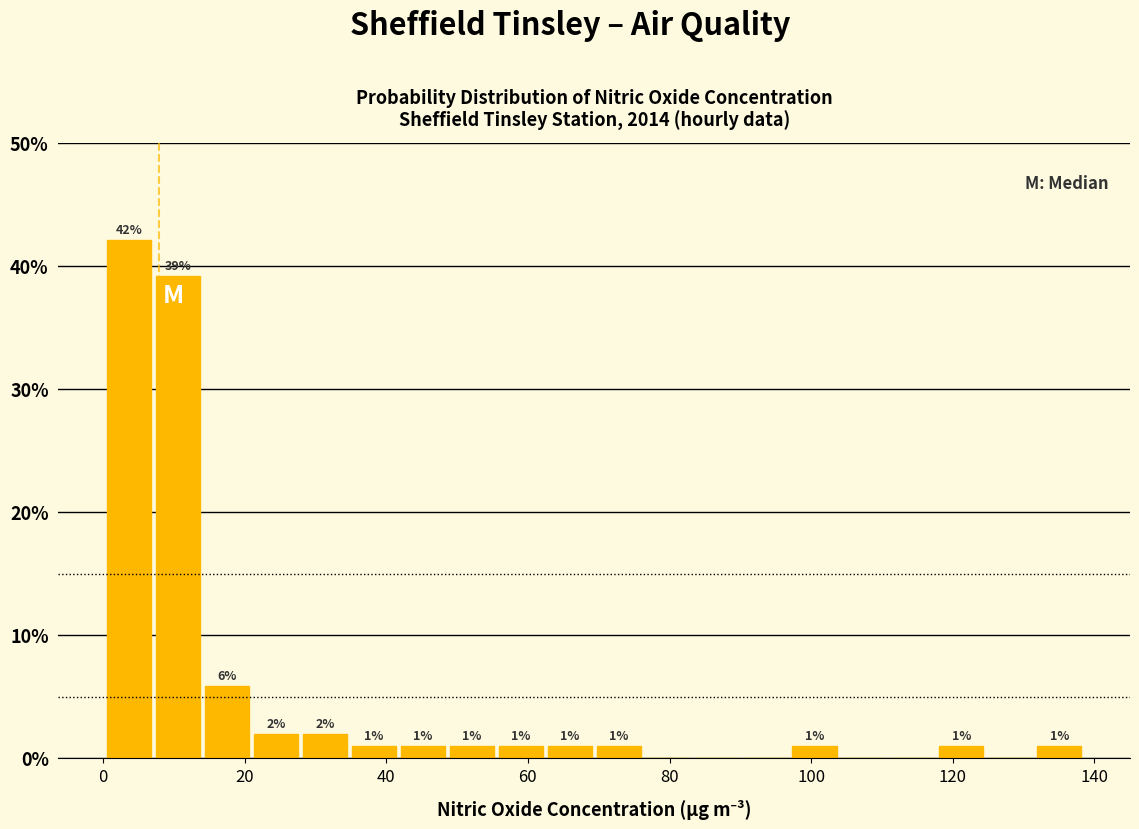

Around what value on the x-axis is the tallest bar? Give the approximate position of its centre, as read against the axis.

4